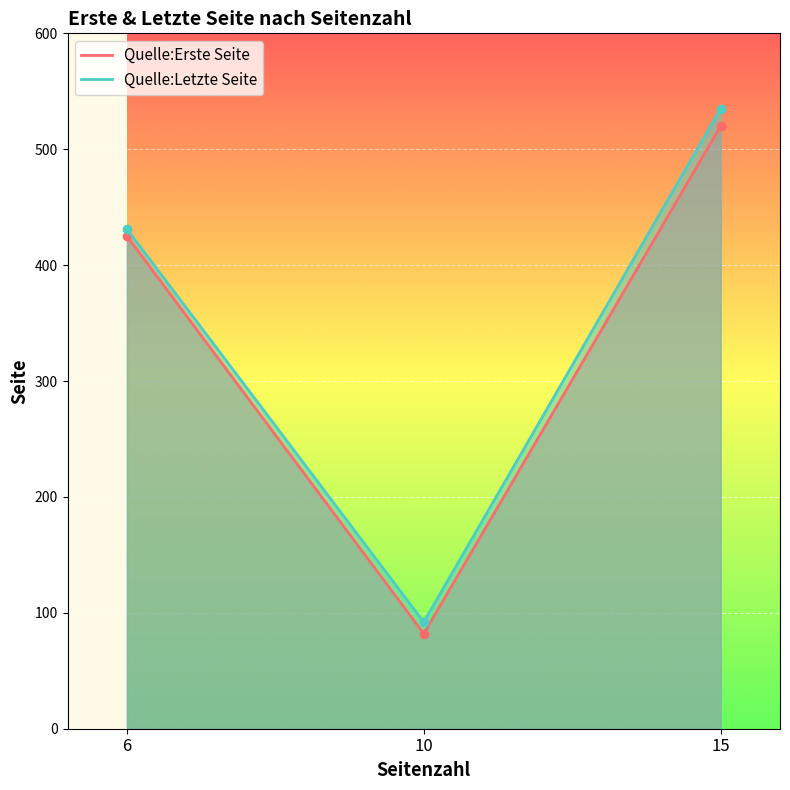

What is the minimum value shown in the chart?

82